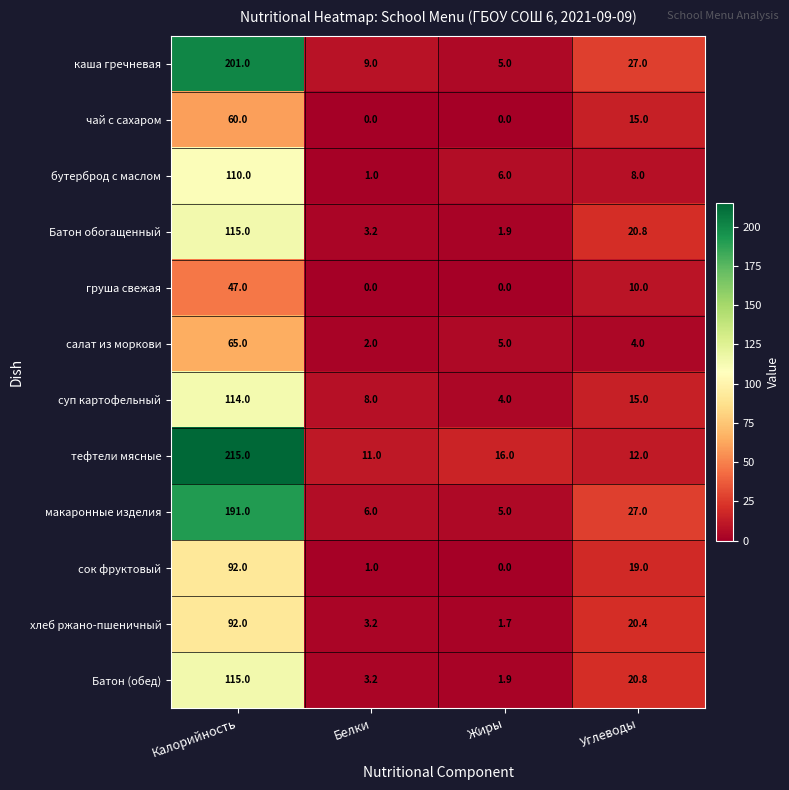

How many data points does each series have?

4